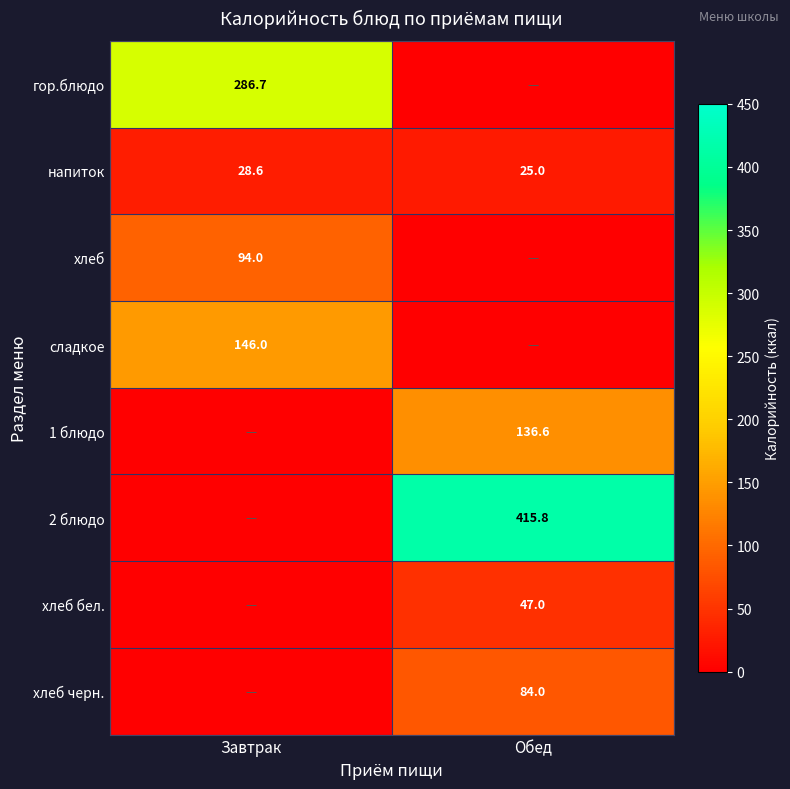

Which category has the lowest value in the напиток series?

Обед